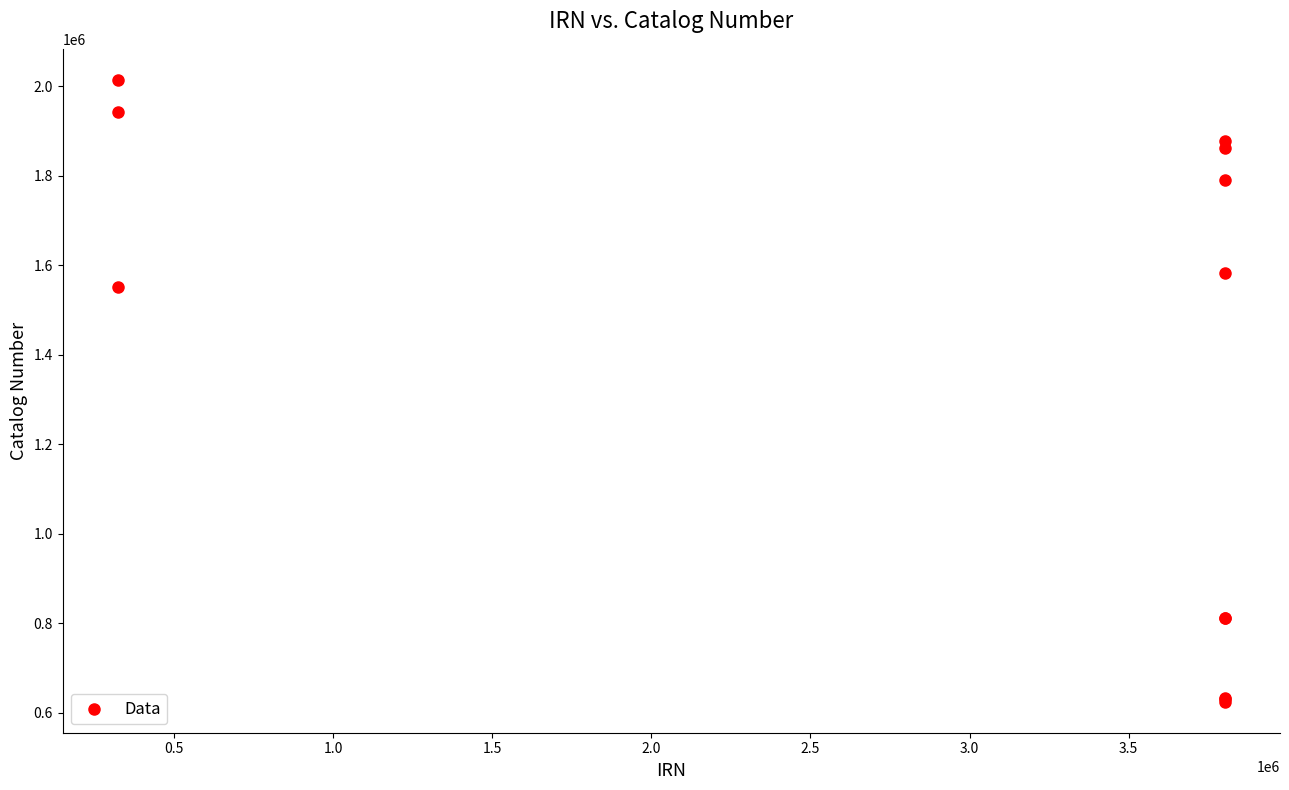

What Y value in the scatter plot is closest to 1319340?

1550992